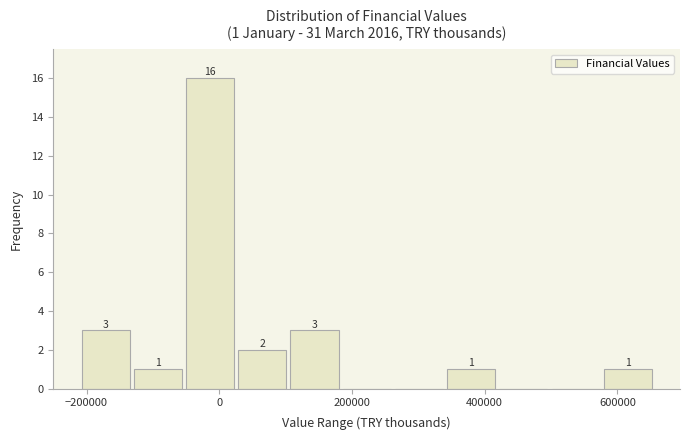

Read against the x-axis, roughly where is the centre of the tallest bar?

-20000